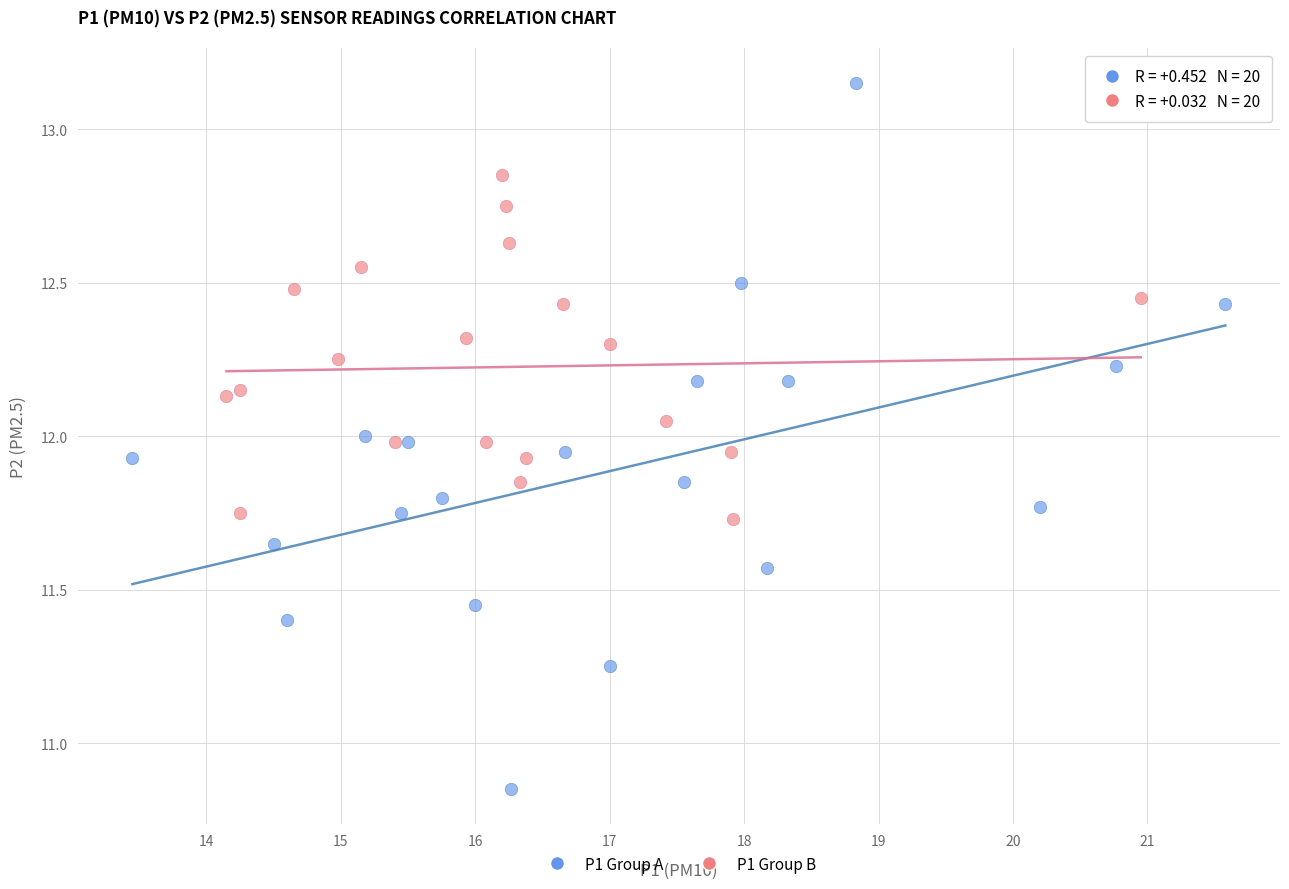

Which series reaches the minimum Y coordinate?

P1 Group A